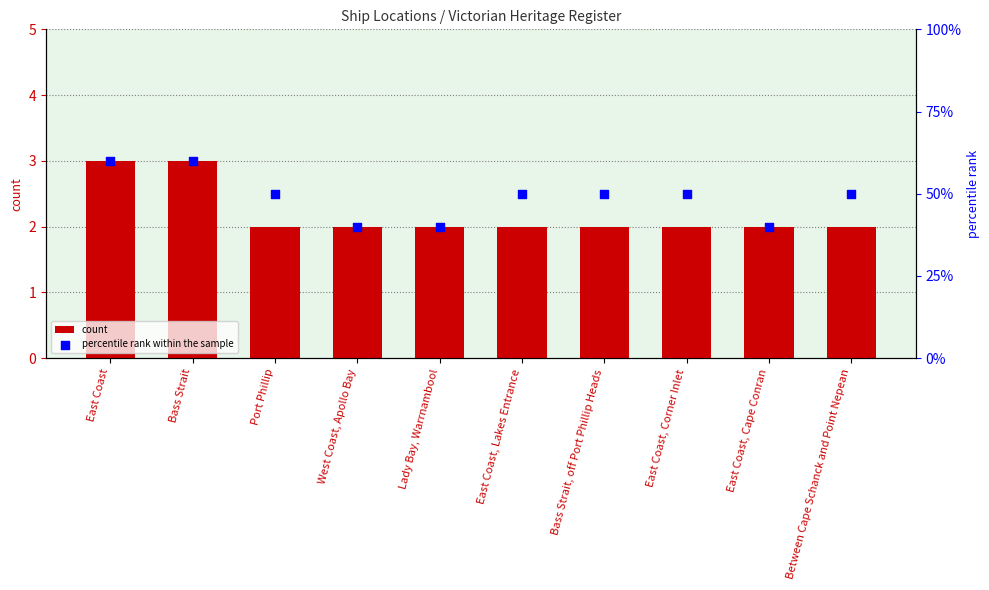

What are all the series names shown in the legend?

count, percentile rank within the sample